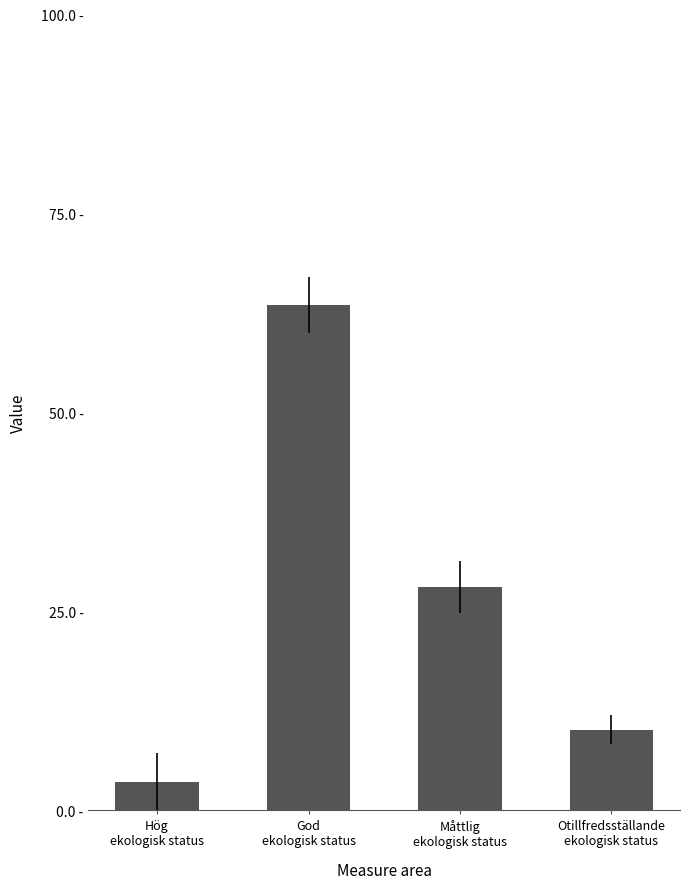

What is the minimum value shown in the chart?

3.6